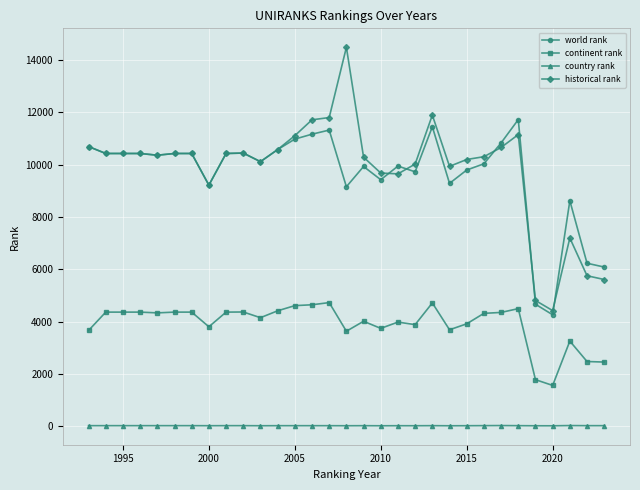

True or false: historical rank and world rank intersect in this chart.

True